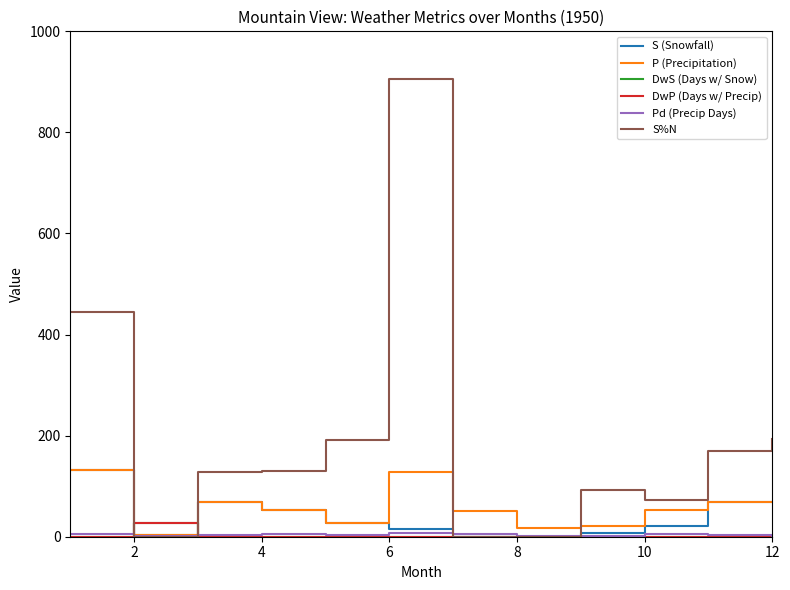

Does the chart display data point markers on the line(s)?

No